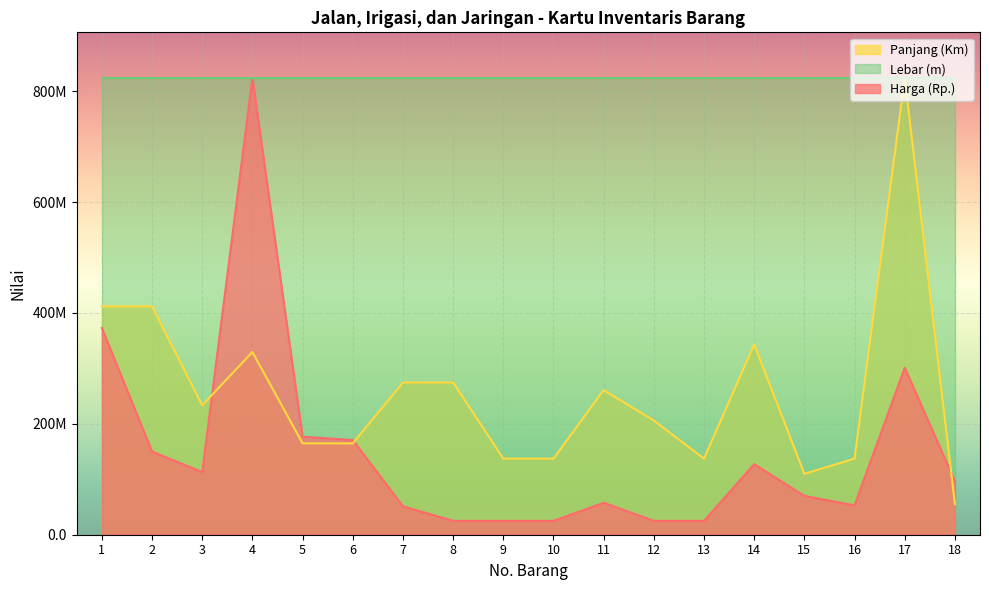

What are all the series names shown in the legend?

Panjang (Km), Lebar (m), Harga (Rp.)